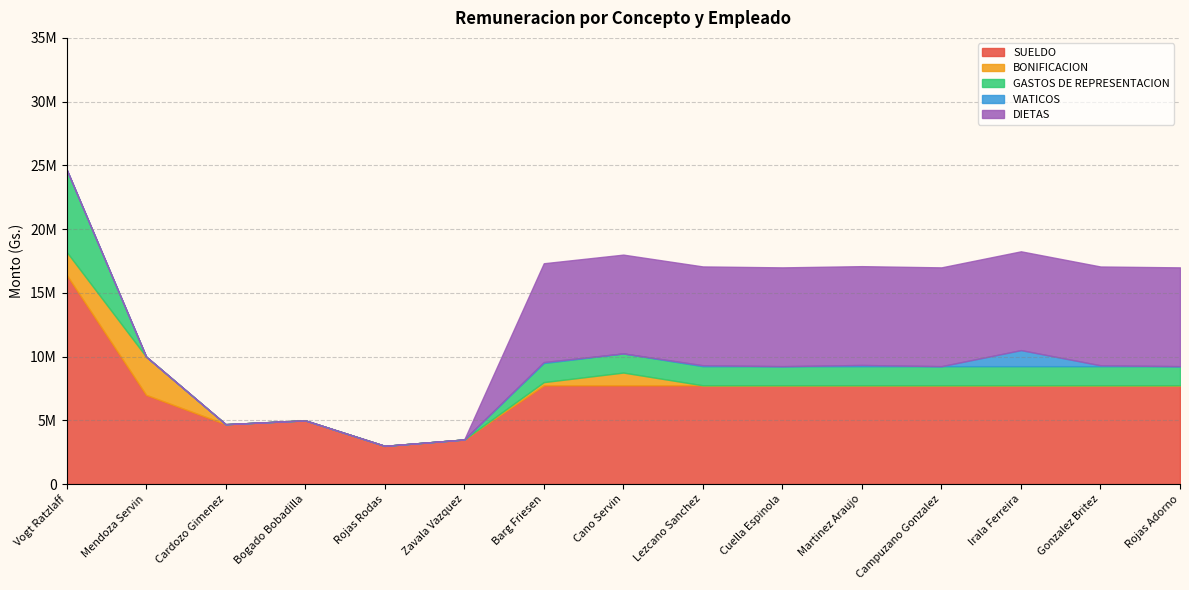

At which label does SUELDO first exceed 7750000?

Vogt Ratzlaff